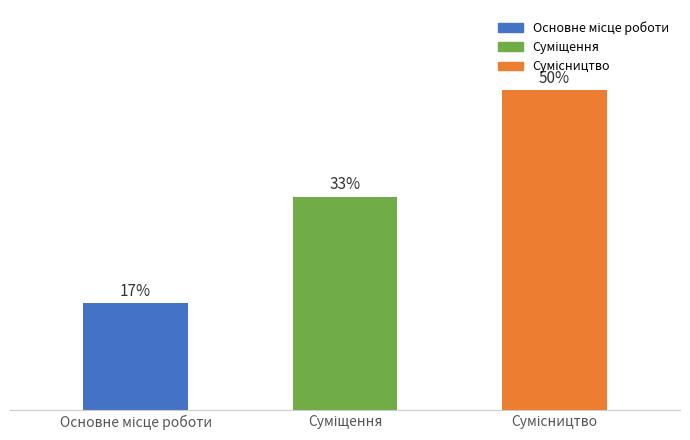

At which label is the value closest to 2?

Суміщення